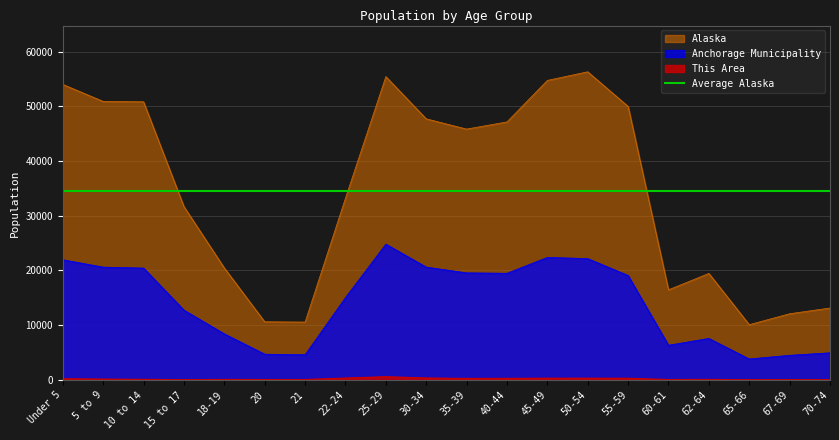

Where is the first local minimum for This Area?

15 to 17